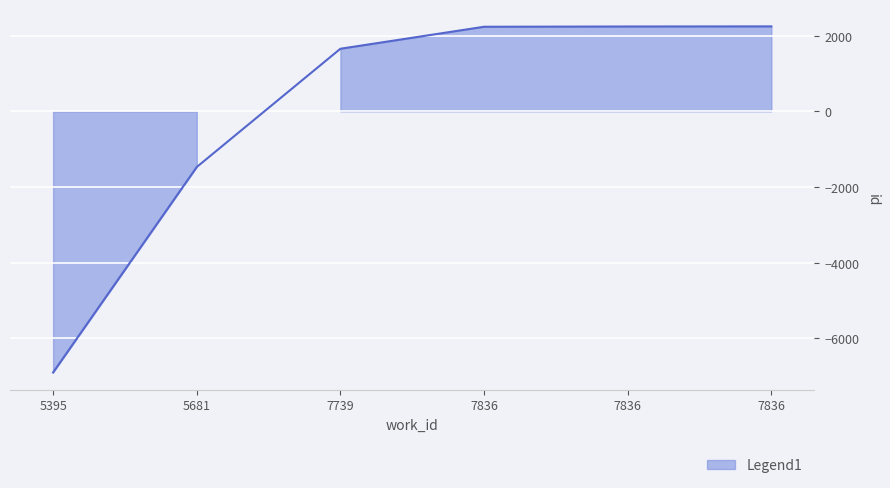

List the labels in order of value, largest first.

7836, 7836, 7836, 7739, 5681, 5395